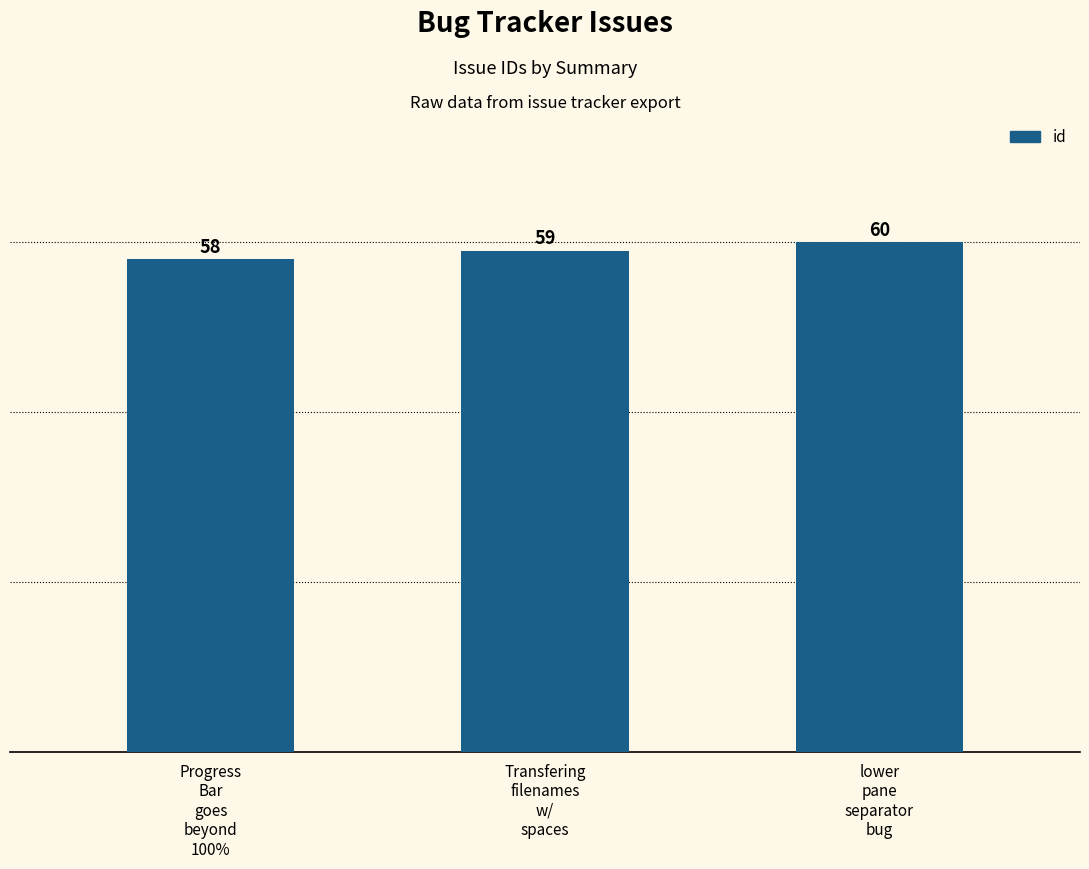

Does the chart contain stacked bars?

No